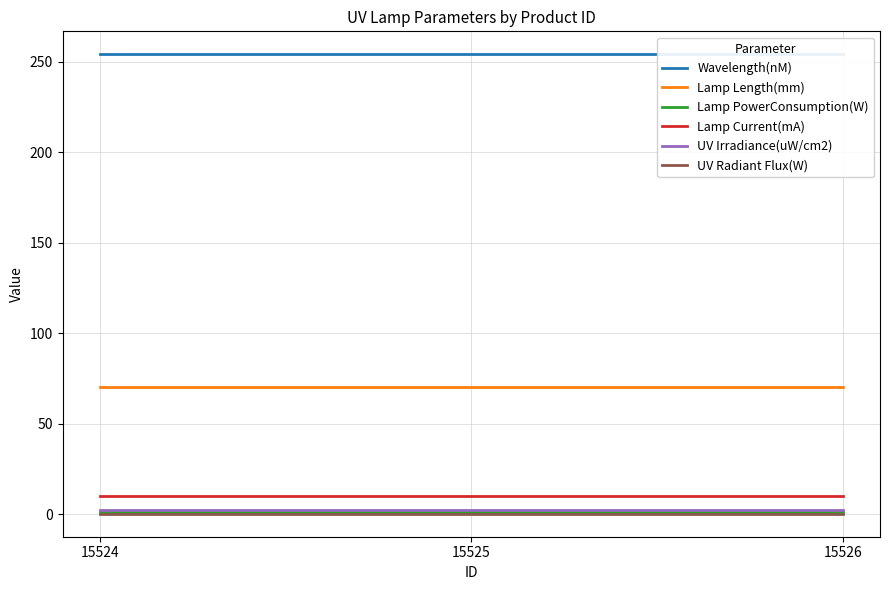

At how many categories does at least one series exceed 171?

3